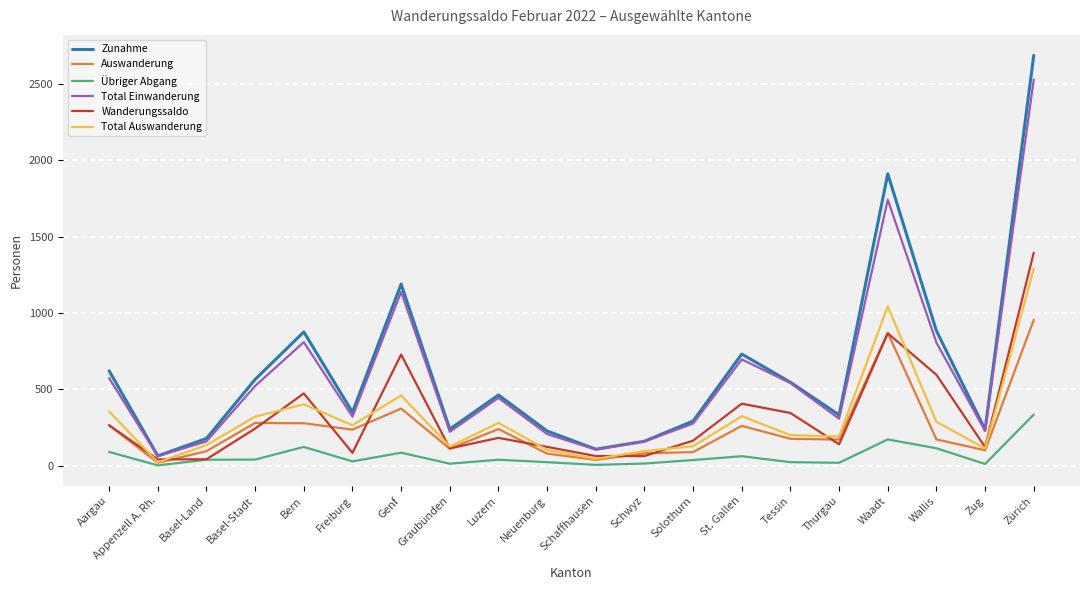

What are all the series names shown in the legend?

Zunahme, Auswanderung, Übriger Abgang, Total Einwanderung, Wanderungssaldo, Total Auswanderung